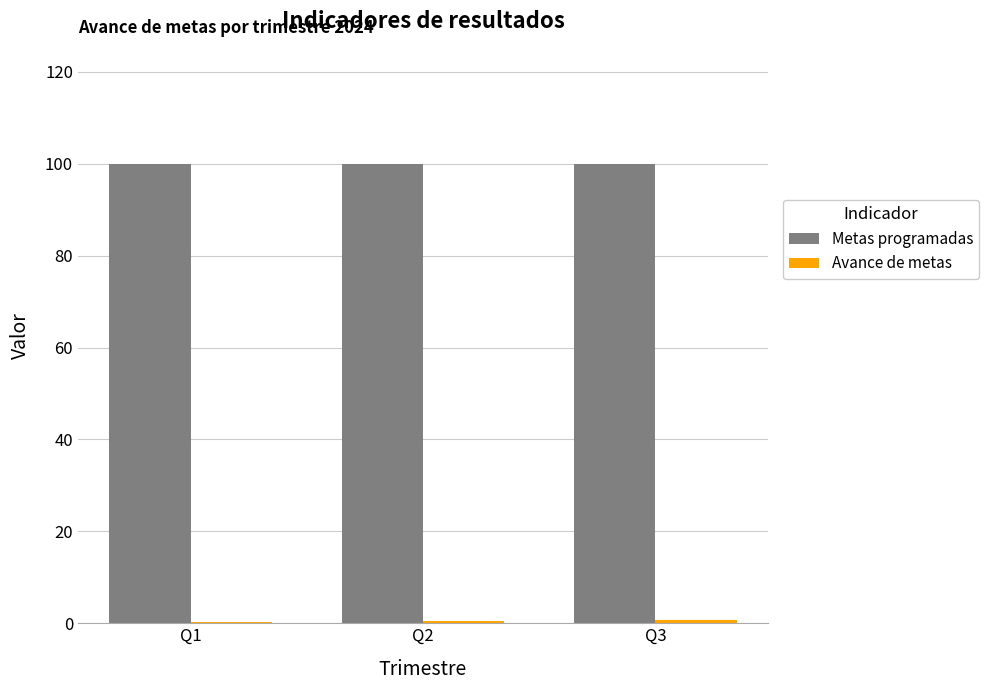

Which series has the largest total across all categories?

Metas programadas